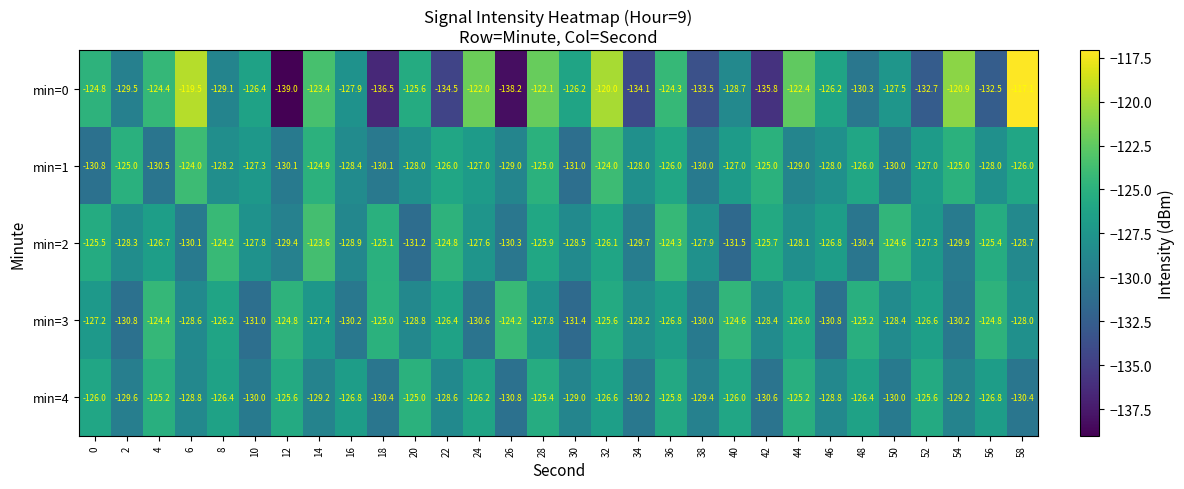

At which label does min=4 reach its minimum?

26